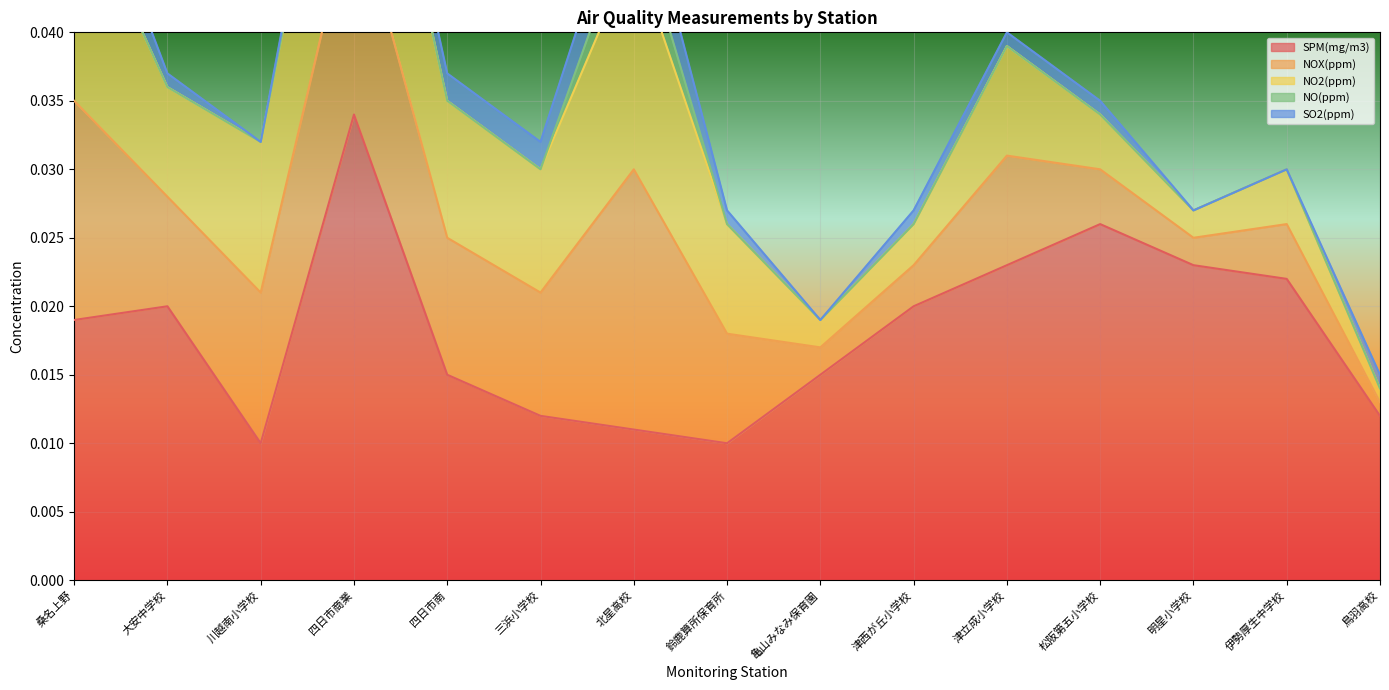

Which series has the largest range (max minus min)?

SPM(mg/m3)